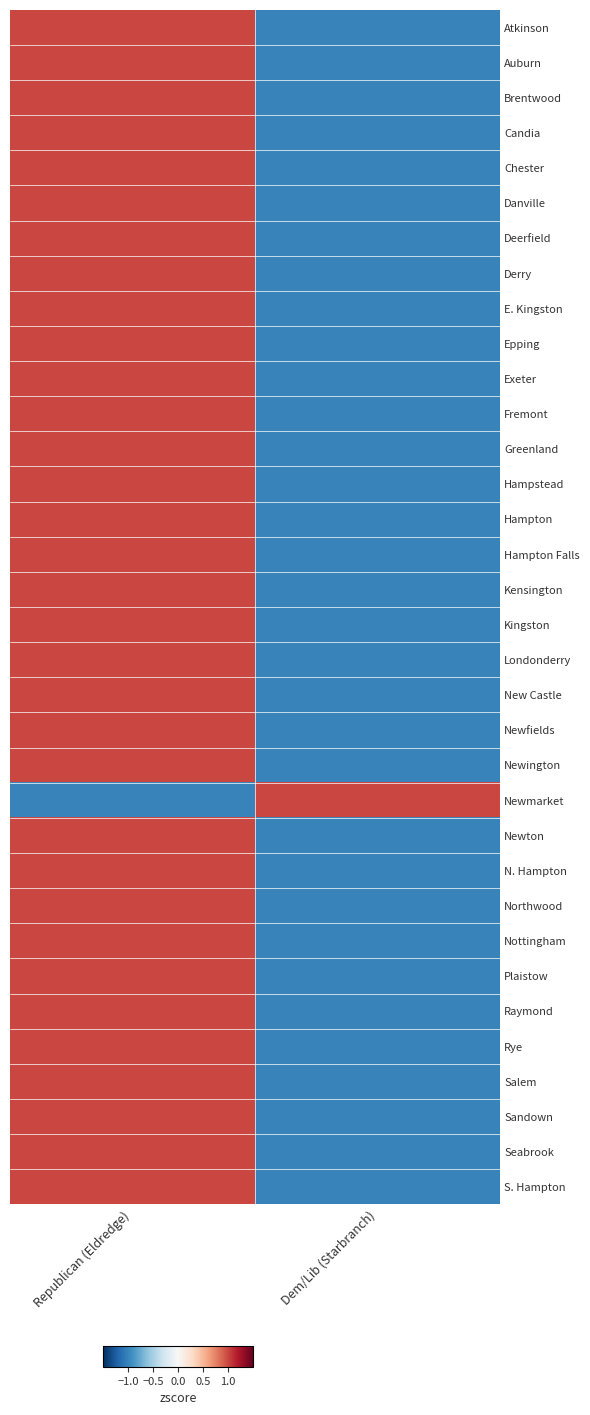

How many data points does each series have?

2